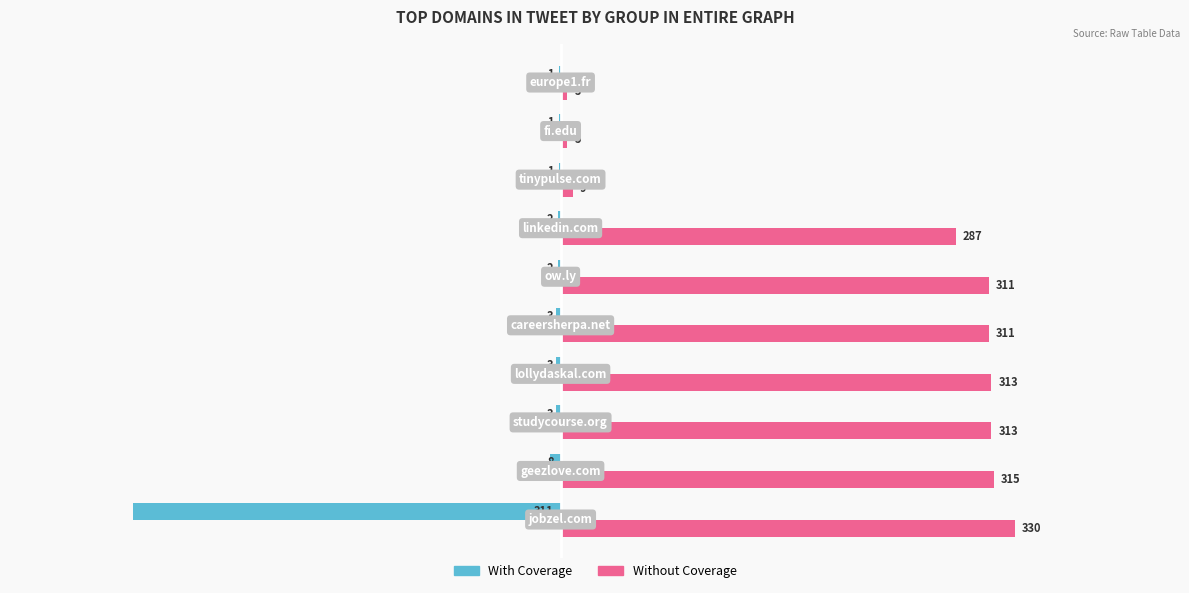

What is the sum of all With Coverage values?

-335